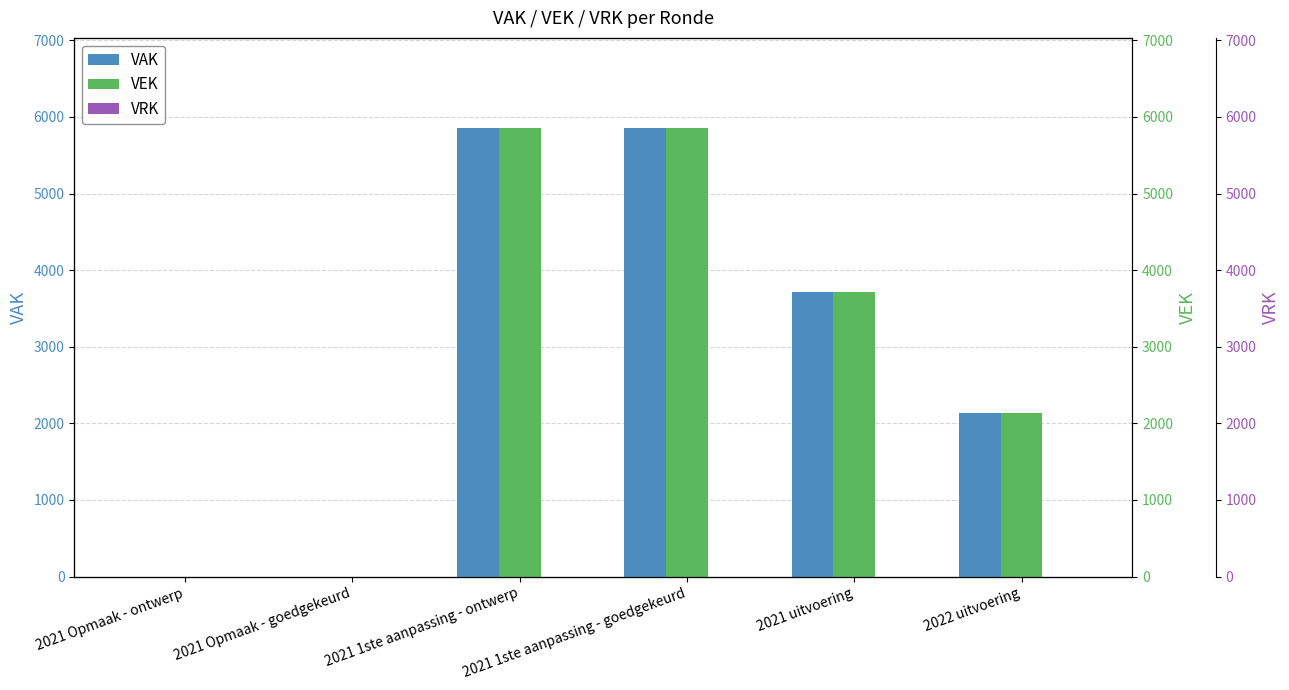

Reading right to left, transcribe all the data shown in this chart.

VAK: 2134	3718	5860	5860	0	0
VEK: 2134	3718	5860	5860	0	0
VRK: 0	0	0	0	0	0